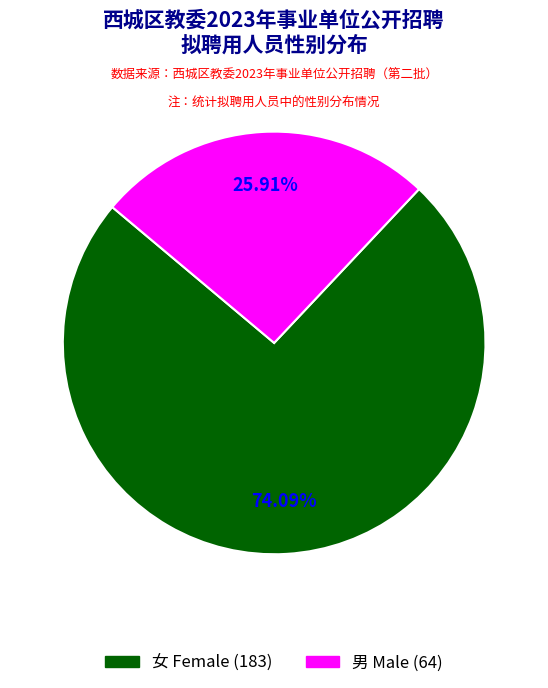

How many segments does this pie chart have?

2